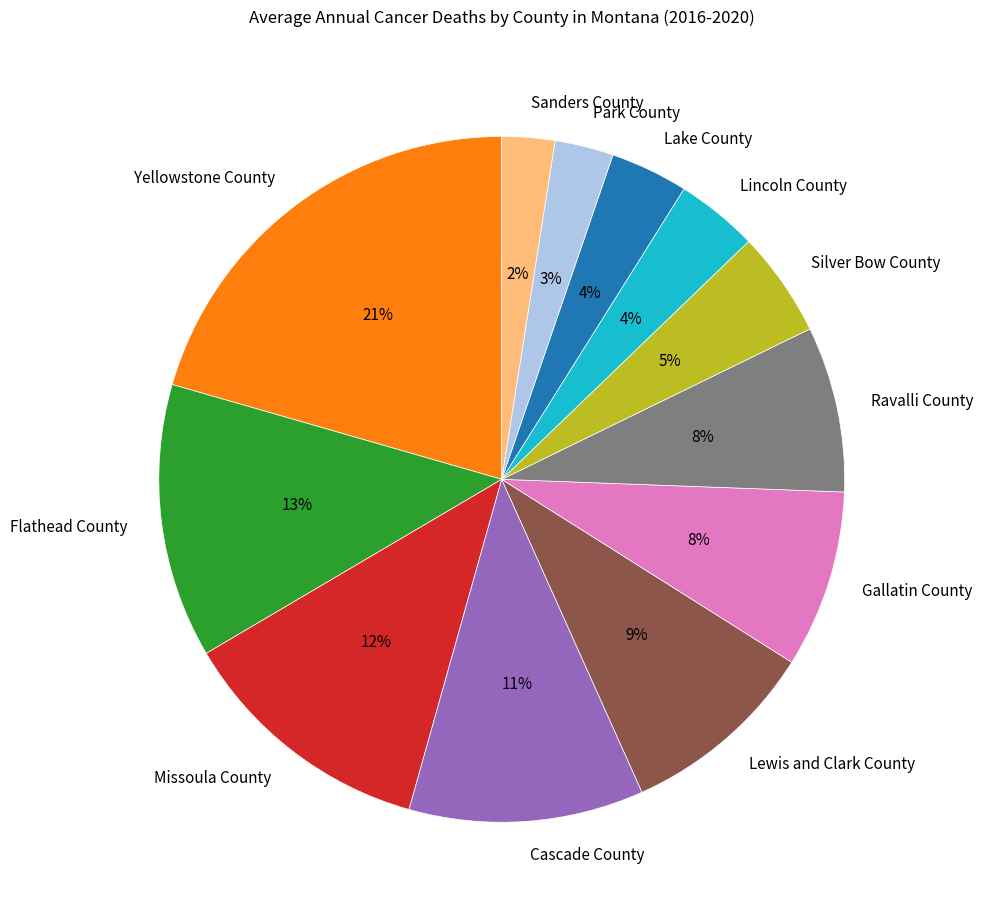

How many segments does this pie chart have?

12